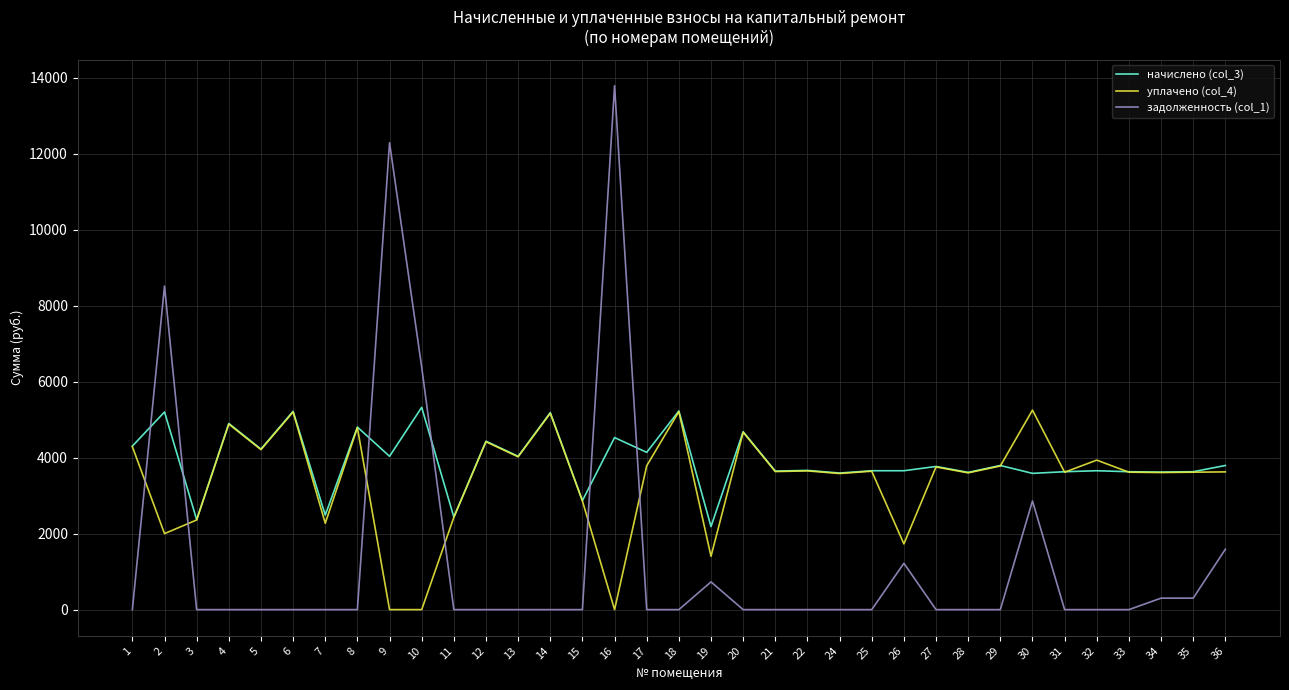

Which series ends up on top after the final intersection of уплачено (col_4) and начислено (col_3)?

начислено (col_3)